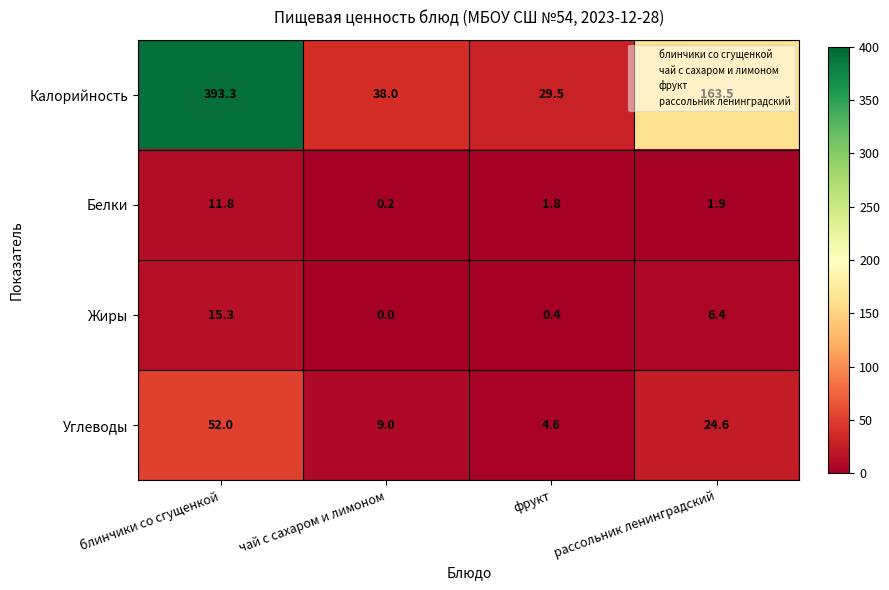

At which category does the chart reach its minimum across all series?

чай с сахаром и лимоном